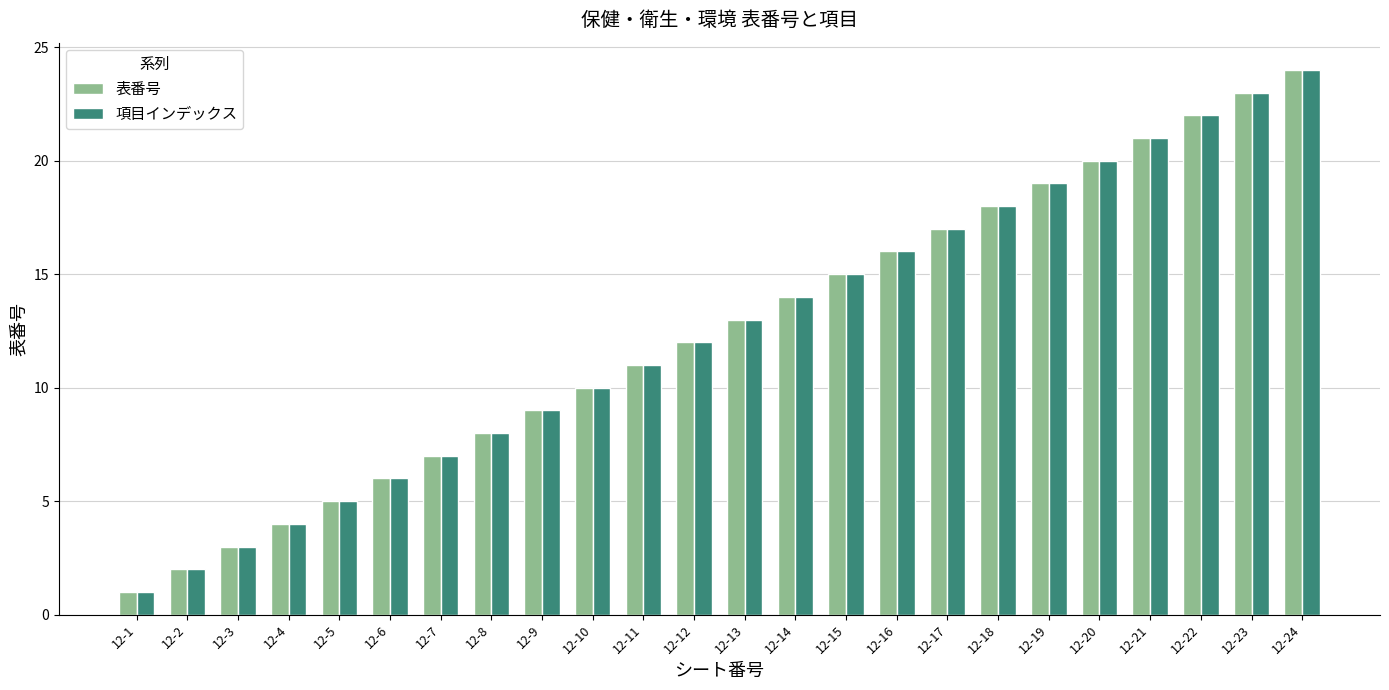

How many data points in 項目インデックス are less than 13?

12